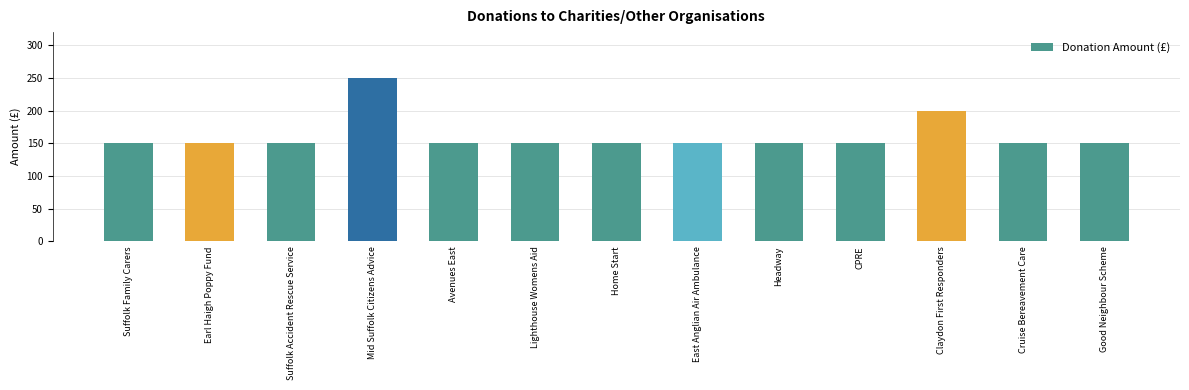

Reading left to right, transcribe all the data shown in this chart.

Suffolk Family Carers=150	Earl Haigh Poppy Fund=150	Suffolk Accident Rescue Service=150	Mid Suffolk Citizens Advice=250	Avenues East=150	Lighthouse Womens Aid=150	Home Start=150	East Anglian Air Ambulance=150	Headway=150	CPRE=150	Claydon First Responders=200	Cruise Bereavement Care=150	Good Neighbour Scheme=150